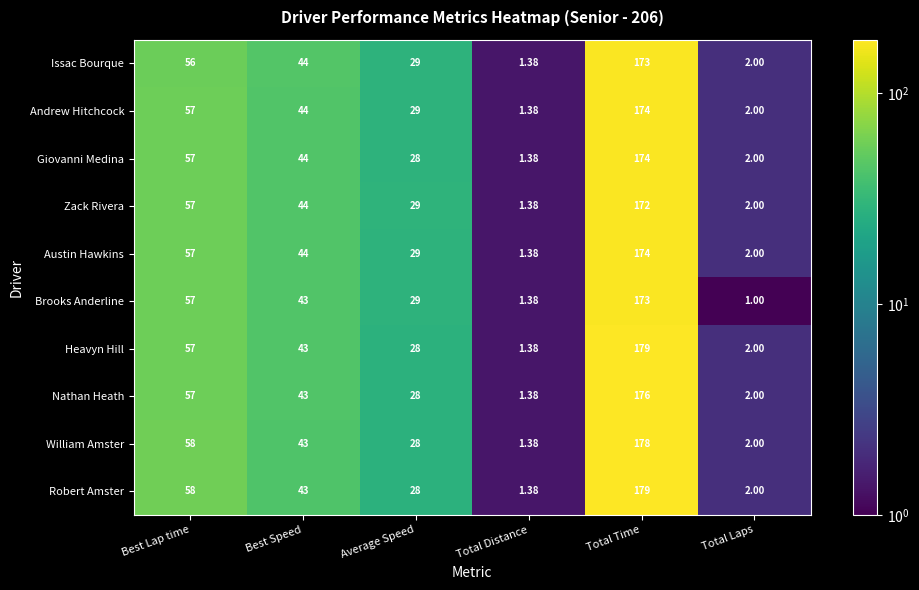

How many values in the Brooks Anderline series are below 43?

3